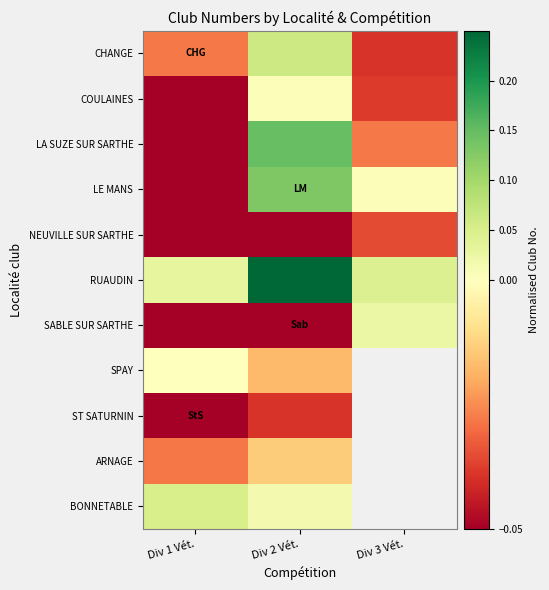

At which category is the sum across all series the highest?

Div 2 Vét.